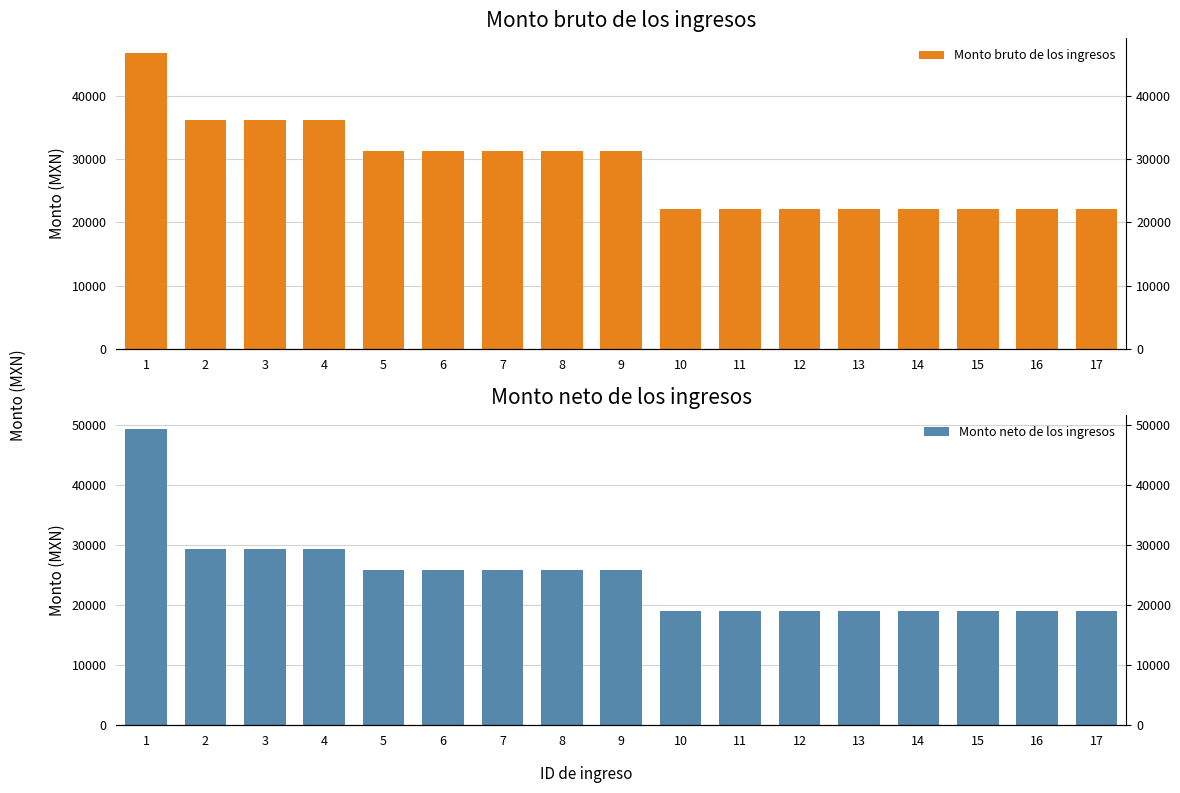

At how many categories does at least one series exceed 23628?

9